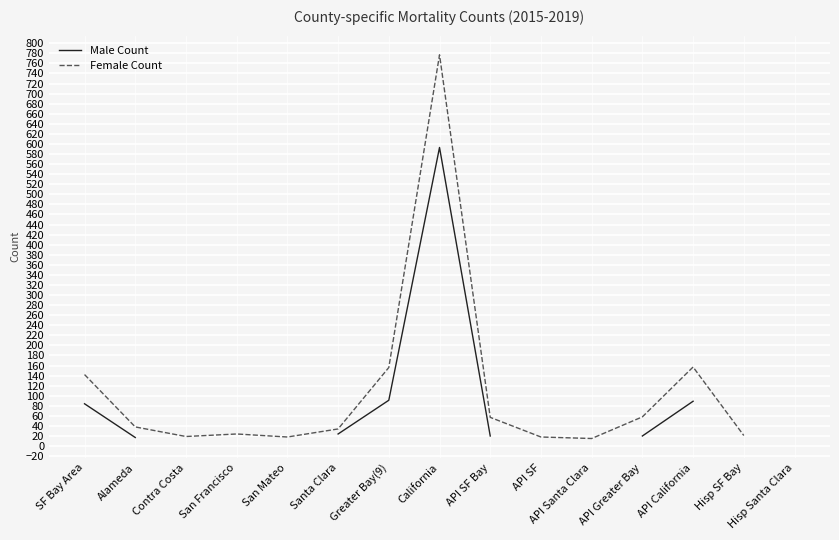

At which label does Male Count reach its peak?

California